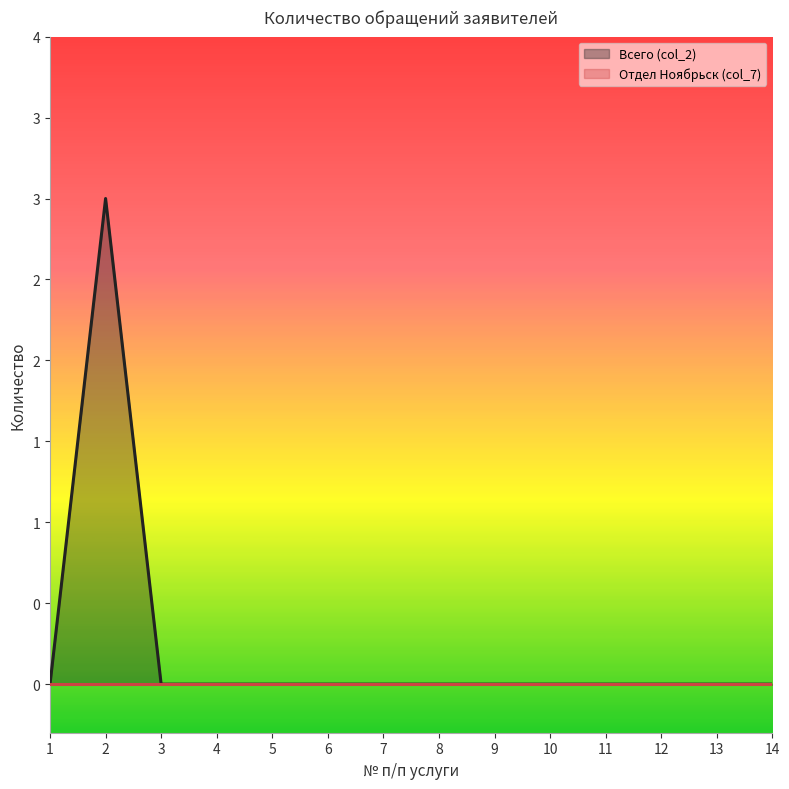

Which has a higher value, 3 or 11?

3